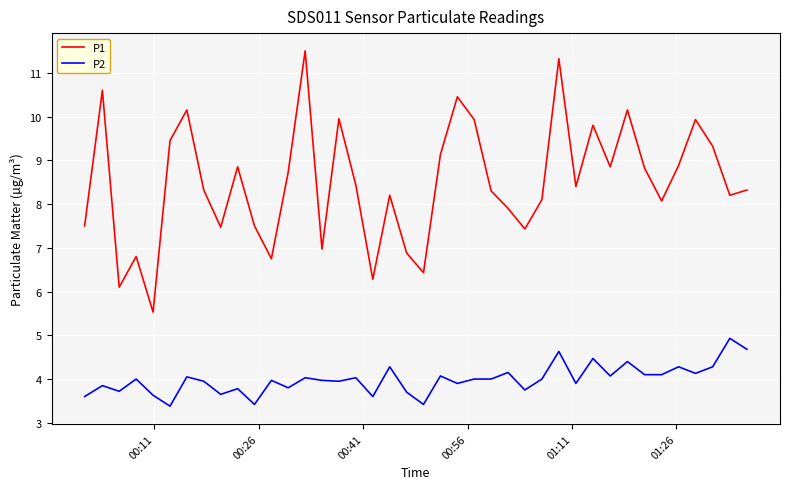

What are all the series names shown in the legend?

P1, P2